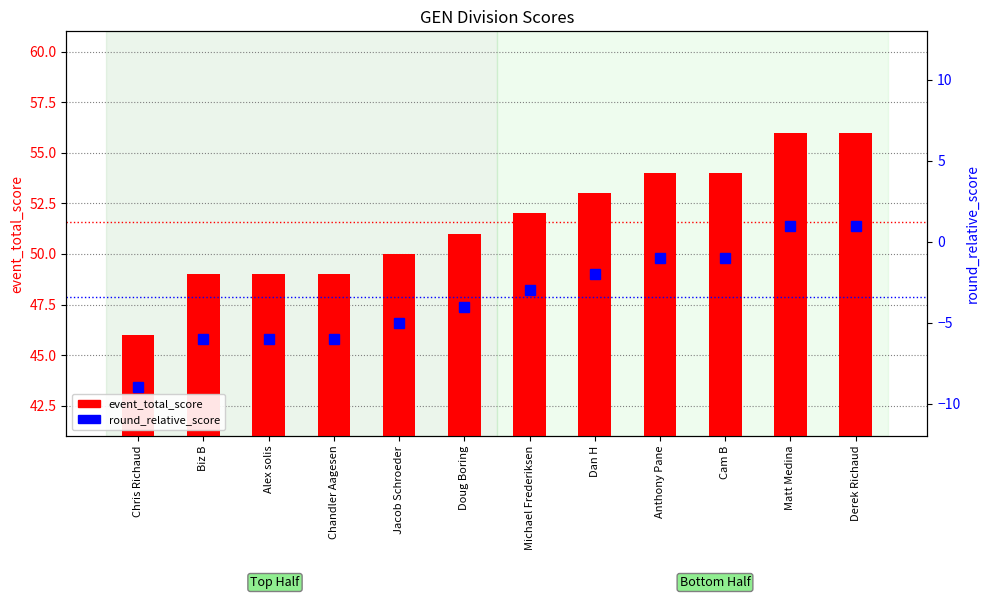

Which series changed the most between Chandler Aagesen and Derek Richaud?

event_total_score